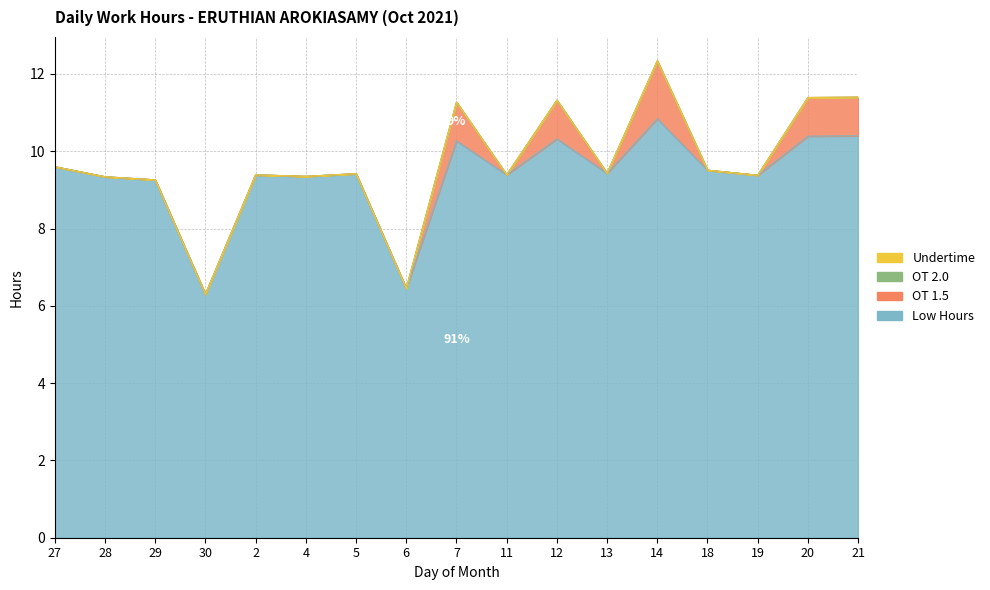

What is the label of the 14th point from the left?

18